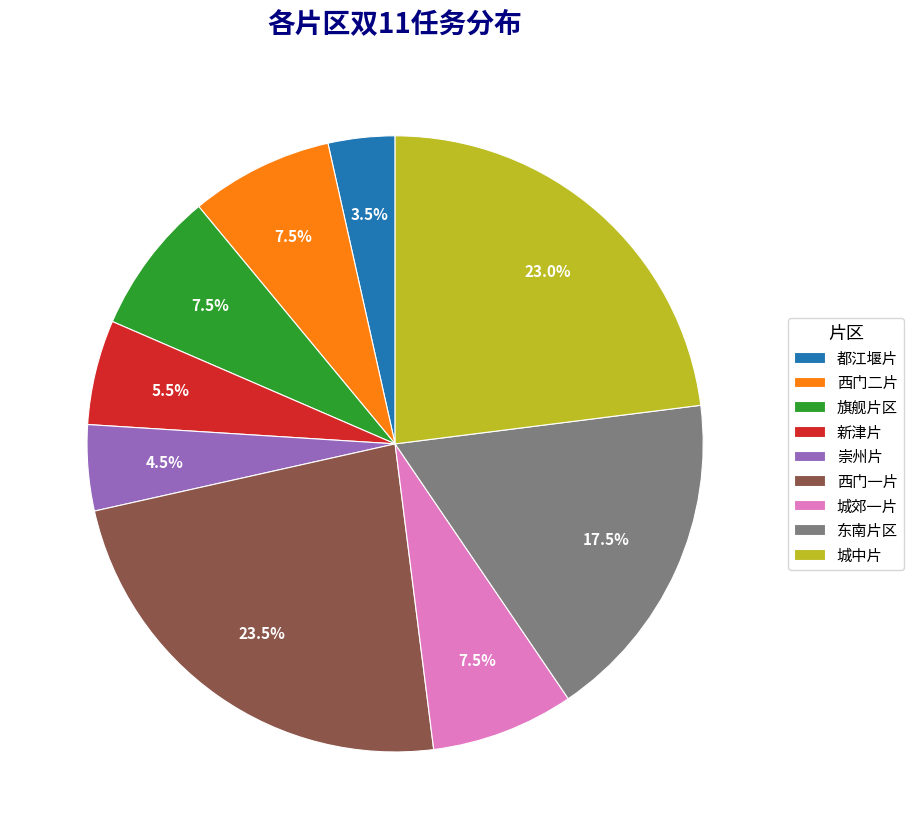

How much of the chart is everything except 崇州片?

95.5%